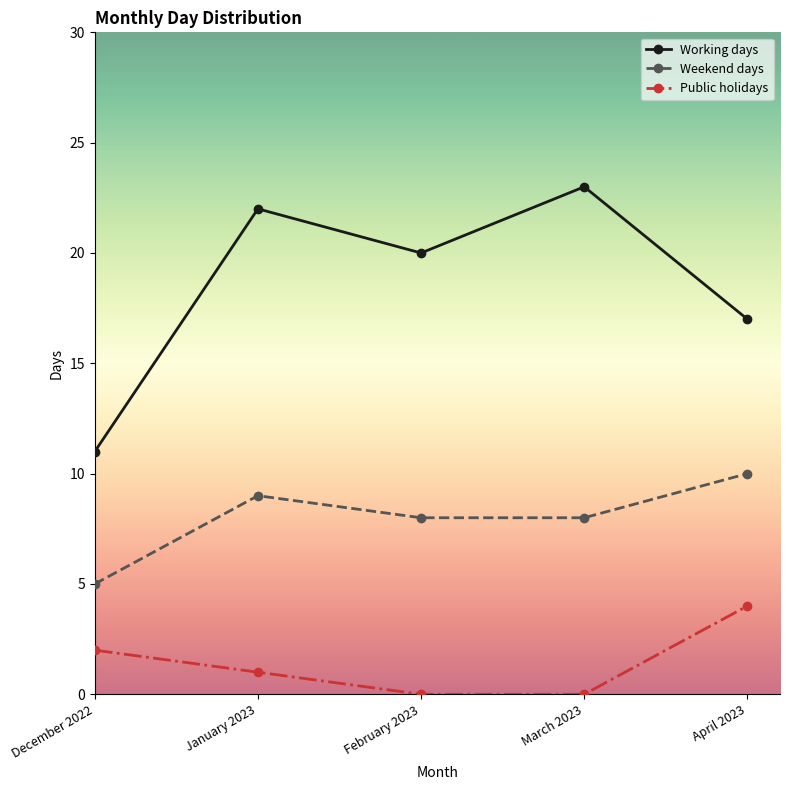

At how many categories does at least one series exceed 9?

5